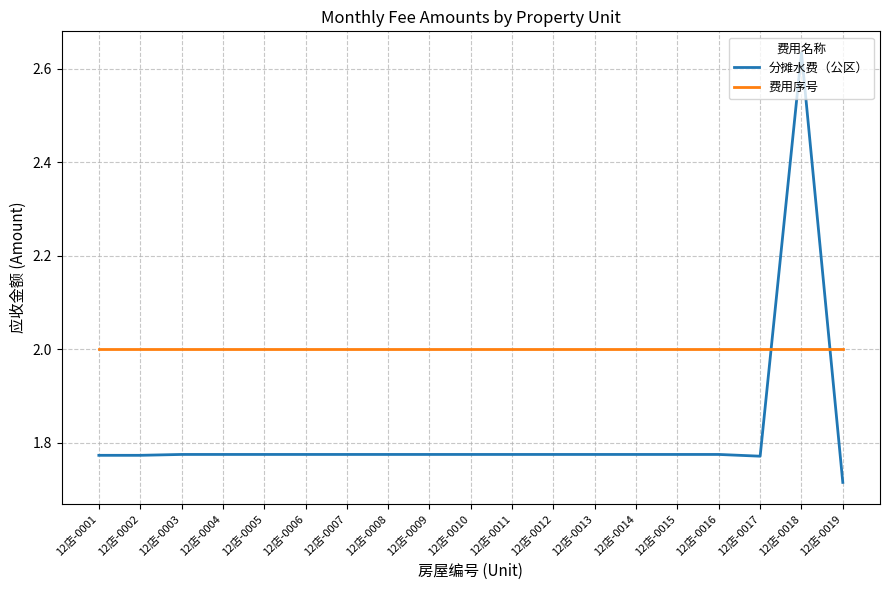

Which label corresponds to the largest value in the chart?

12店-0018